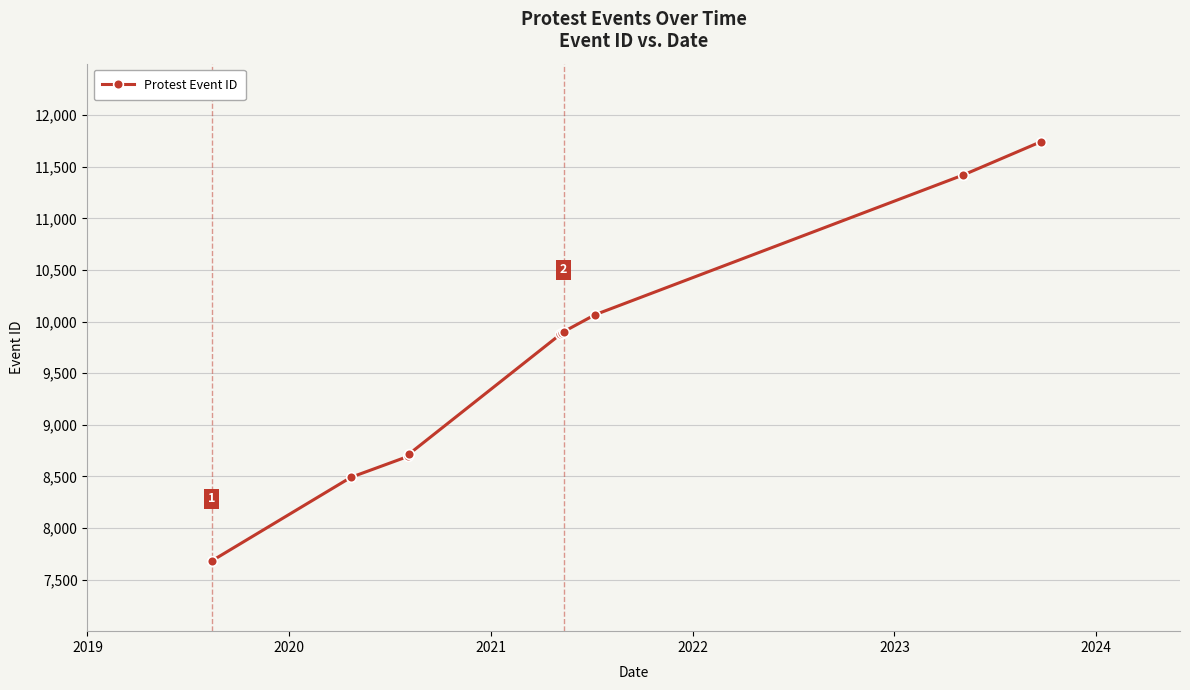

What is the average value?

9648